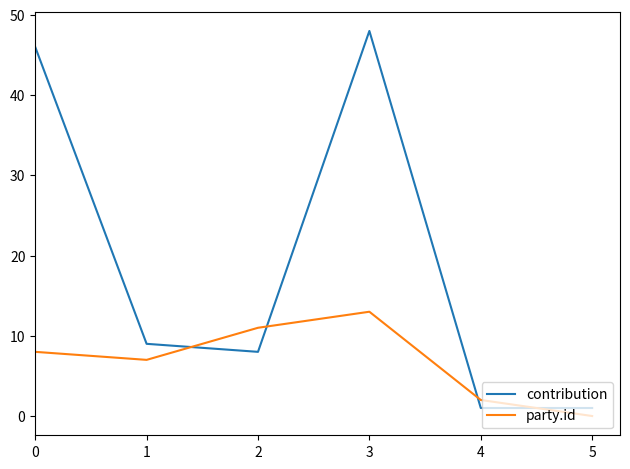

Is this an area chart (filled region under the line)?

No